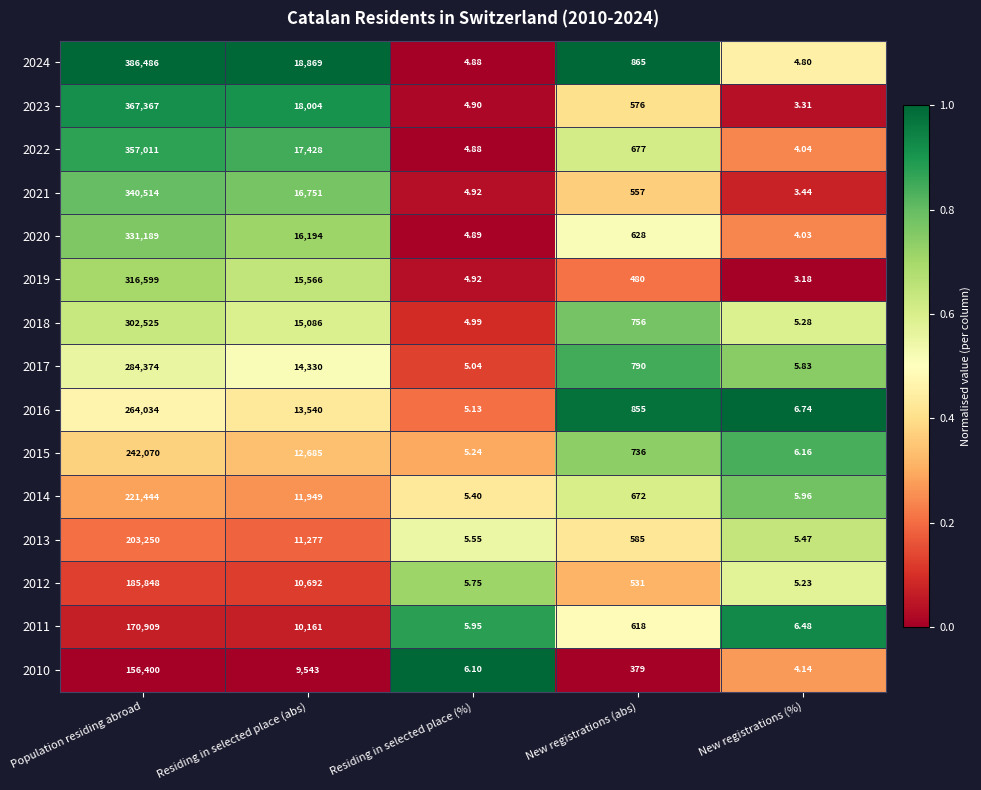

Which label corresponds to the smallest value in the chart?

New registrations (%)